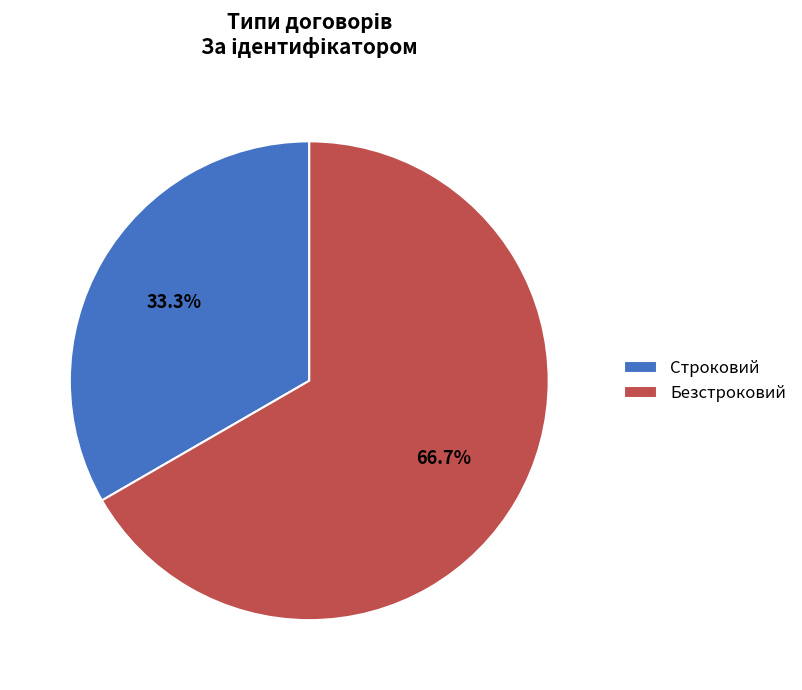

How many segments does this pie chart have?

2